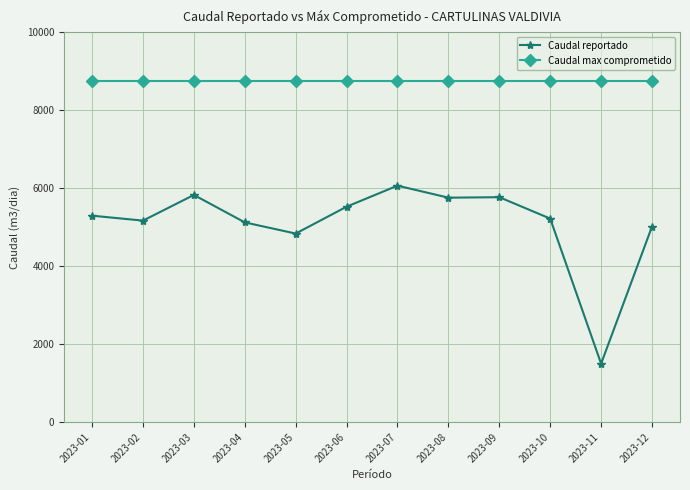

What is the difference between the highest and lowest values at 2023-09?

2969.8